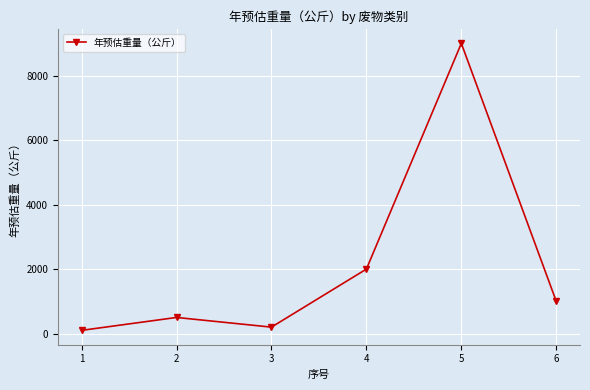

Is it true that the value at 5 is 9000?

True